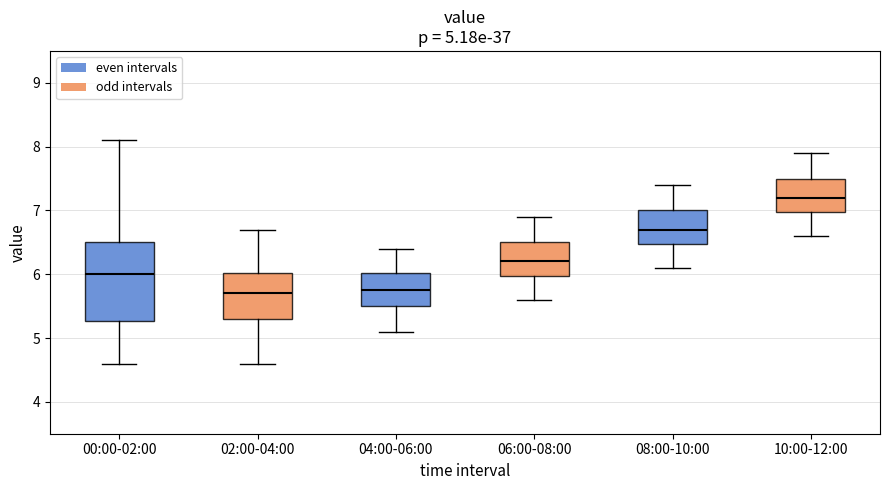

Which box is the tallest, from its lower edge to its upper edge?

00:00-02:00